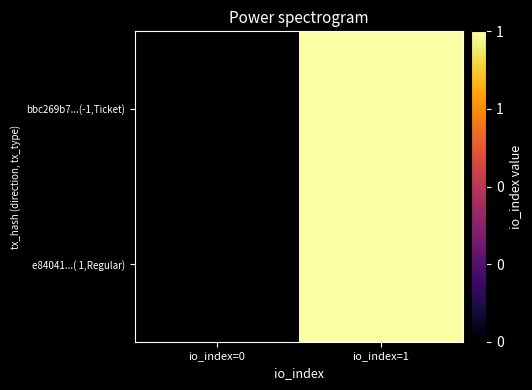

Reading left to right, extract all data points from this chart.

bbc269b7...(-1,Ticket): io_index=0=0	io_index=1=1
e84041...( 1,Regular): io_index=0=0	io_index=1=1